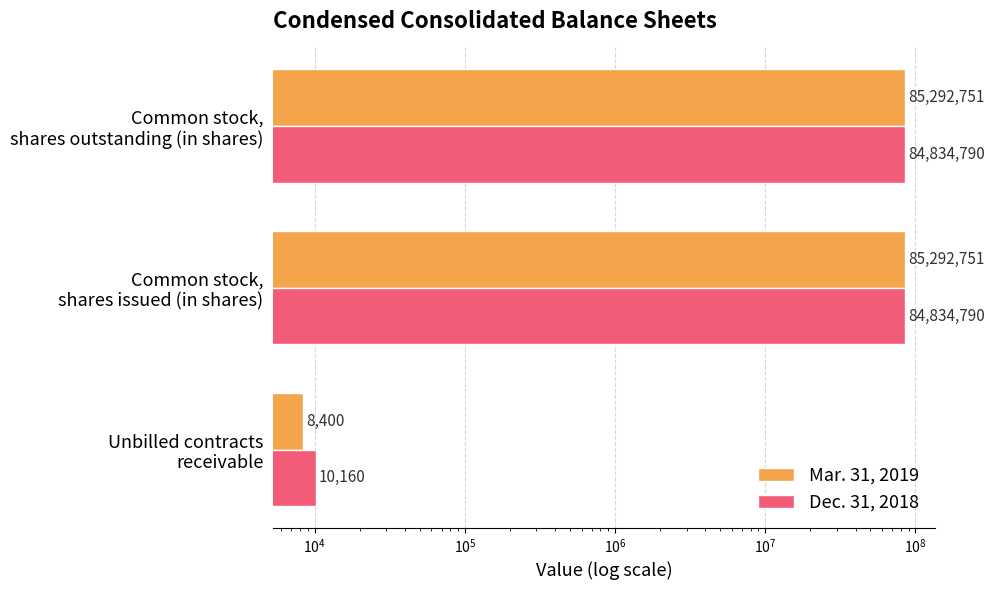

How many groups of bars are there?

3